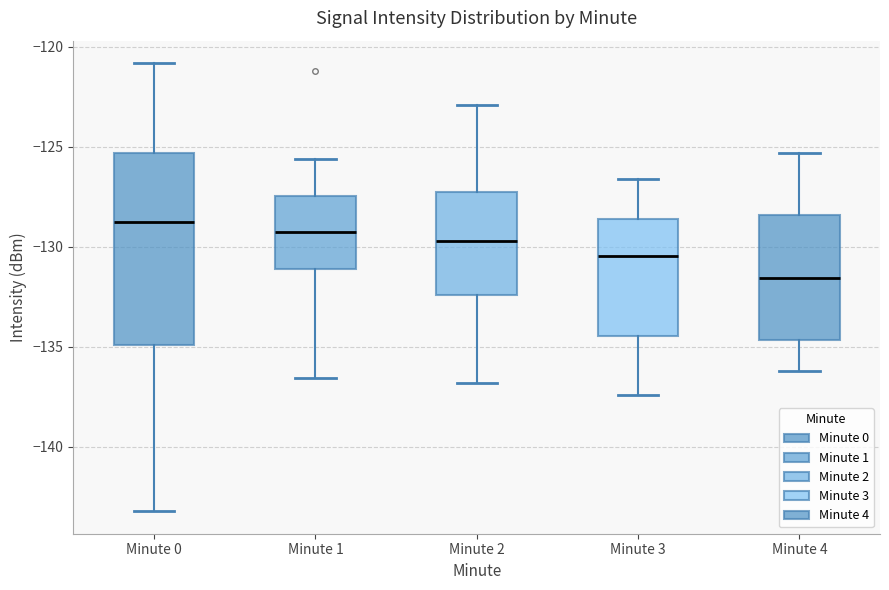

Reading left to right, read every box against the y-axis: the position of its median line, the range the box covers, and the ends of its whiskers. The values are not printed on the chart, so give them approximately, as read against the axis.

Minute 0: median -129.0, box -135.0 to -125.5, whiskers -143.0 to -121.0
Minute 1: median -129.5, box -131.0 to -127.5, whiskers -136.5 to -125.5
Minute 2: median -129.5, box -132.5 to -127.5, whiskers -137.0 to -123.0
Minute 3: median -130.5, box -134.5 to -128.5, whiskers -137.5 to -126.5
Minute 4: median -131.5, box -134.5 to -128.5, whiskers -136.0 to -125.5